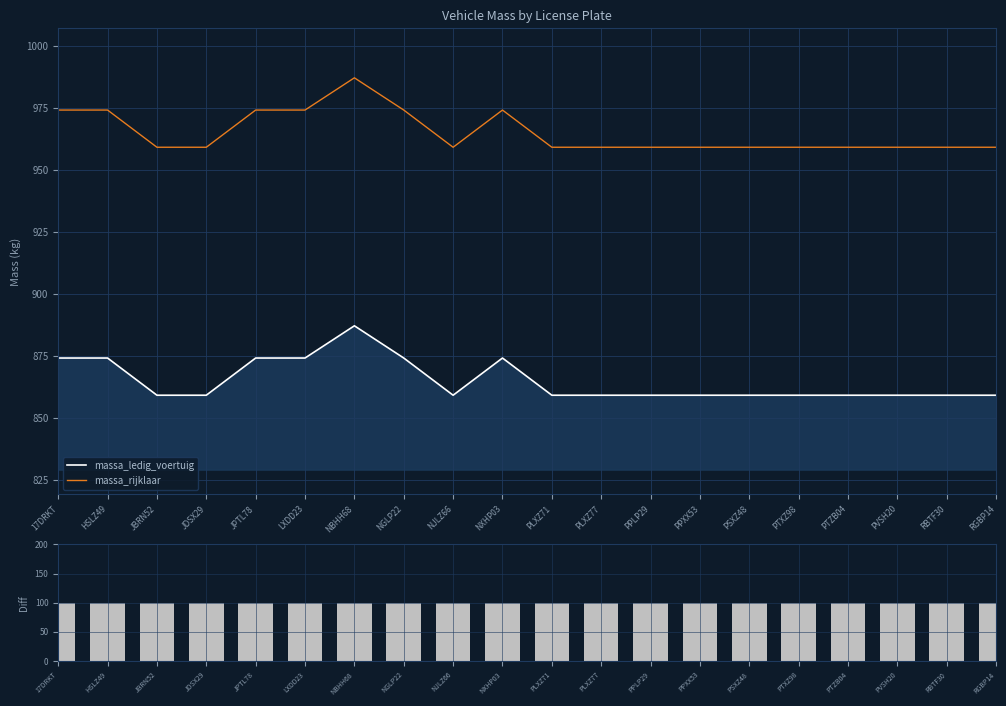

Reading left to right, transcribe all the data shown in this chart.

massa_ledig_voertuig: 17DRKT=874	HSLZ49=874	JBRN52=859	JDSX29=859	JPTL78=874	LXDD23=874	NBHH68=887	NGLP22=874	NJLZ66=859	NXHP03=874	PLXZ71=859	PLXZ77=859	PPLP29=859	PPXX53=859	PSXZ48=859	PTXZ98=859	PTZB04=859	PVSH20=859	RBTF30=859	RGBP14=859
massa_rijklaar: 17DRKT=974	HSLZ49=974	JBRN52=959	JDSX29=959	JPTL78=974	LXDD23=974	NBHH68=987	NGLP22=974	NJLZ66=959	NXHP03=974	PLXZ71=959	PLXZ77=959	PPLP29=959	PPXX53=959	PSXZ48=959	PTXZ98=959	PTZB04=959	PVSH20=959	RBTF30=959	RGBP14=959
mass_difference: 17DRKT=100	HSLZ49=100	JBRN52=100	JDSX29=100	JPTL78=100	LXDD23=100	NBHH68=100	NGLP22=100	NJLZ66=100	NXHP03=100	PLXZ71=100	PLXZ77=100	PPLP29=100	PPXX53=100	PSXZ48=100	PTXZ98=100	PTZB04=100	PVSH20=100	RBTF30=100	RGBP14=100